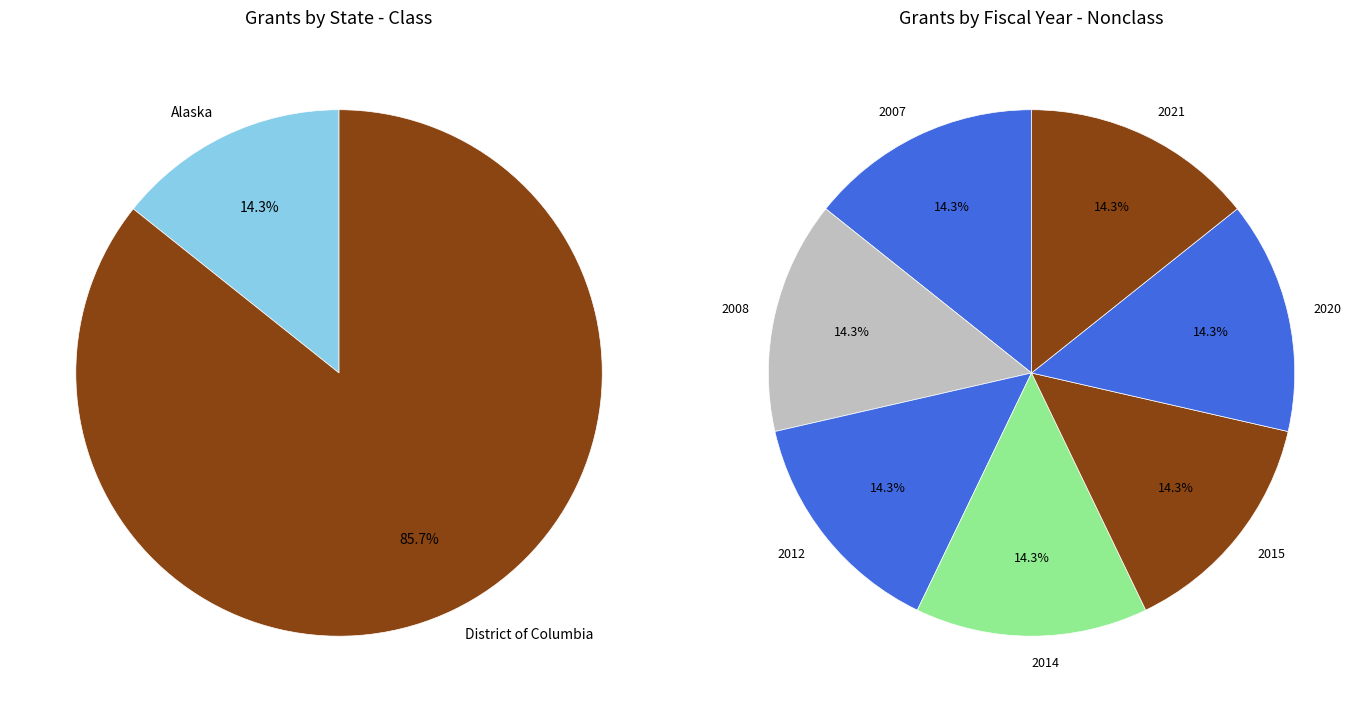

To the nearest percent, what percentage of the pie is 2014?

14%